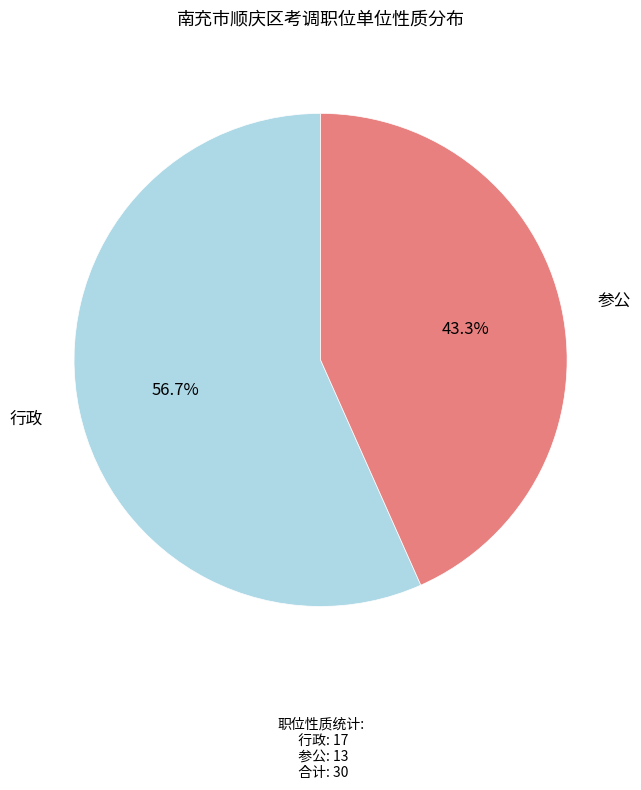

What is the total percentage of 行政 and 参公?

100.0%